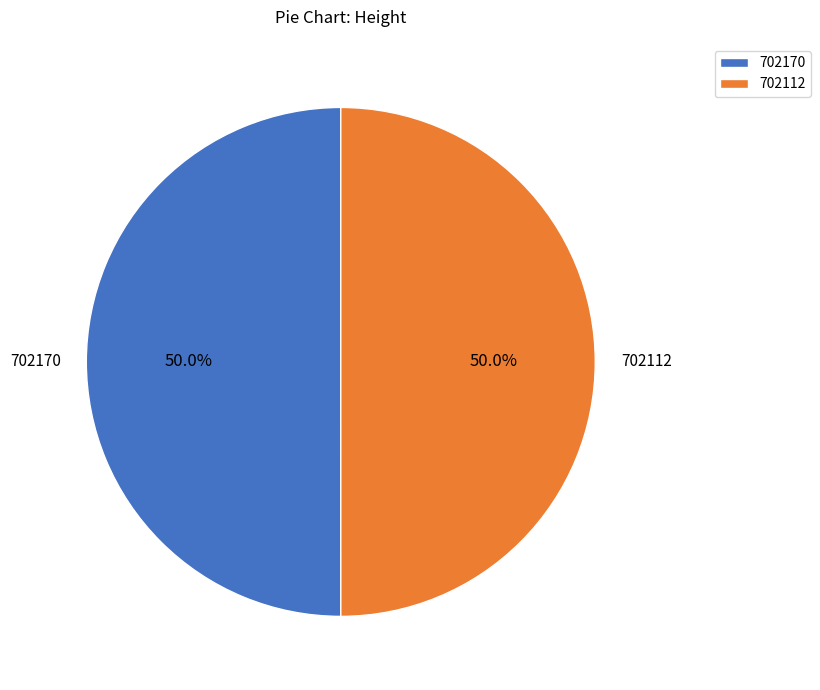

Count the number of slices in the pie.

2